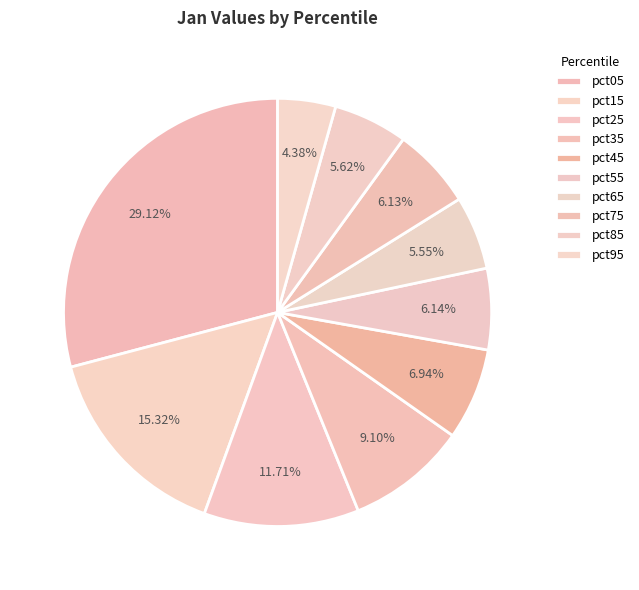

Is it true that pct55 is 6% of the pie?

True